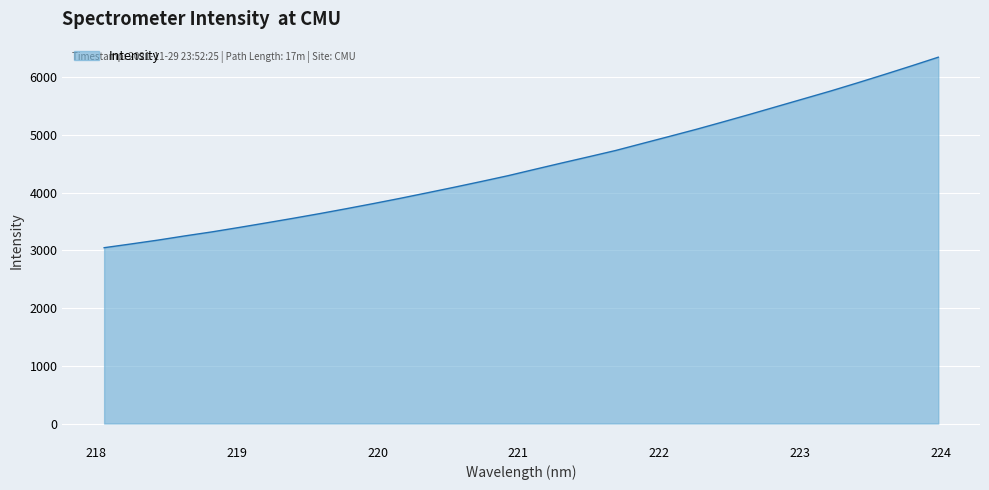

What is the greatest value displayed?

6344.3